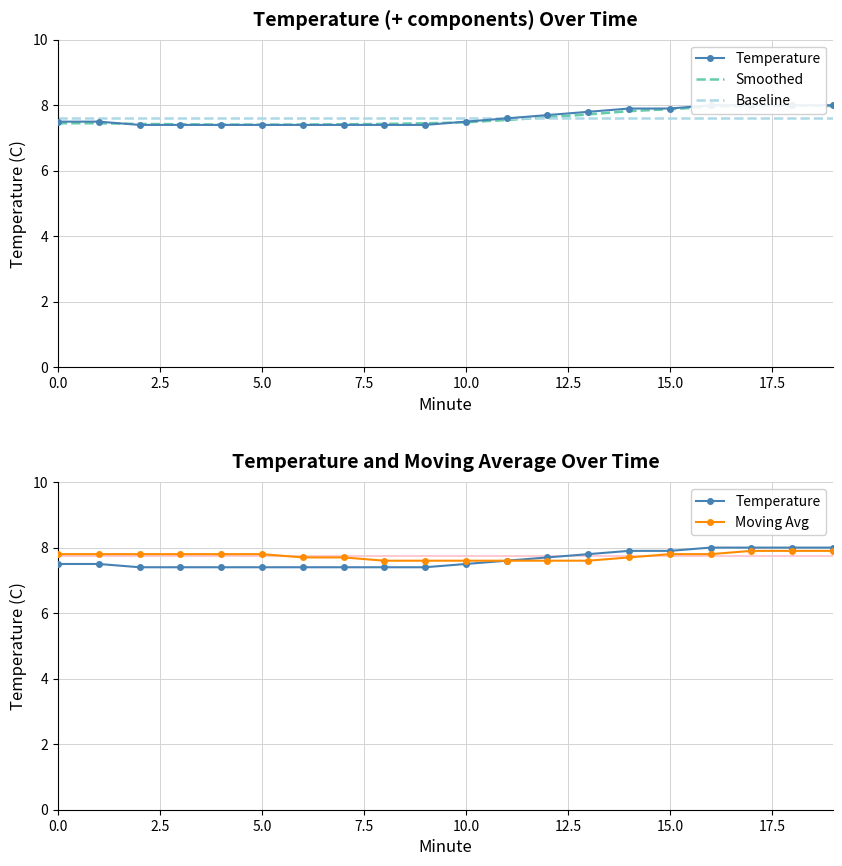

How many Temperature values are between 7 and 8?

20